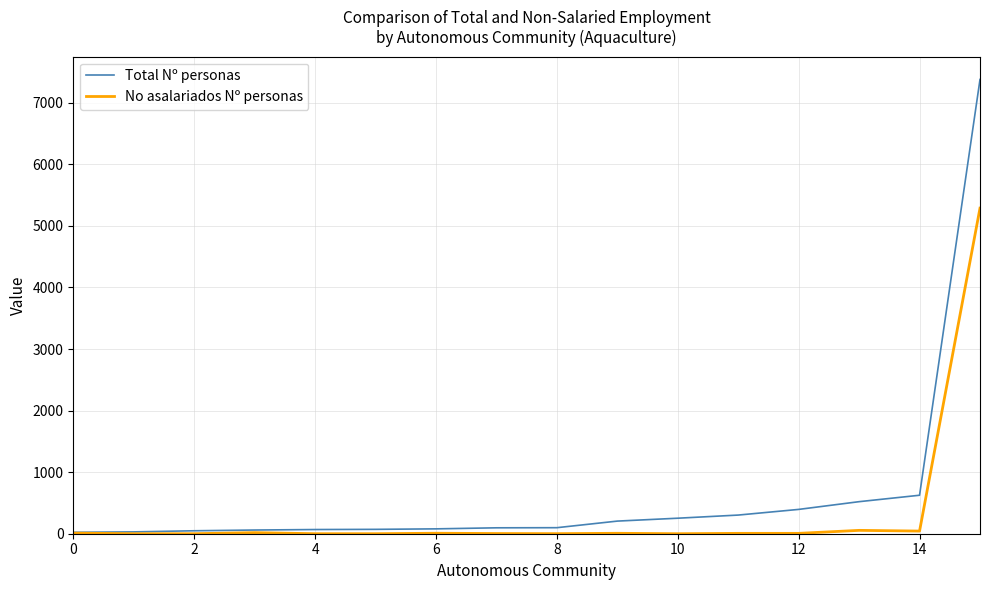

Rank the series by their maximum value, from lowest to highest.

No asalariados Nº personas, Total Nº personas